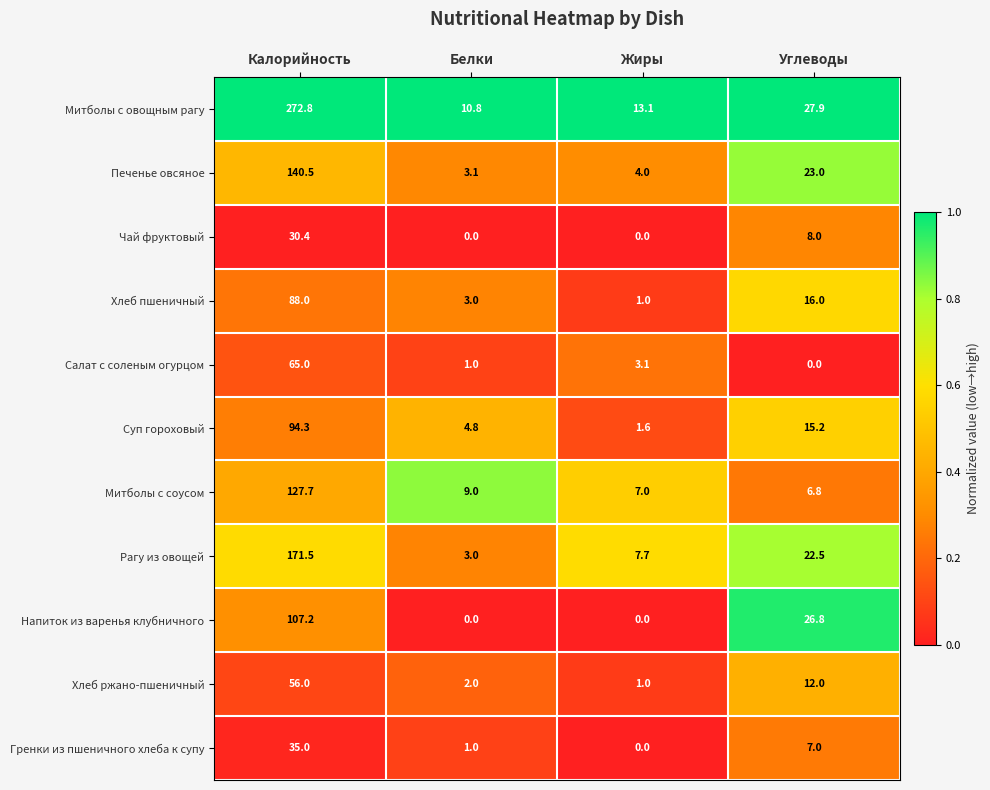

Is the value of Гренки из пшеничного хлеба к супу at Углеводы greater than the value of Рагу из овощей at Калорийность?

No